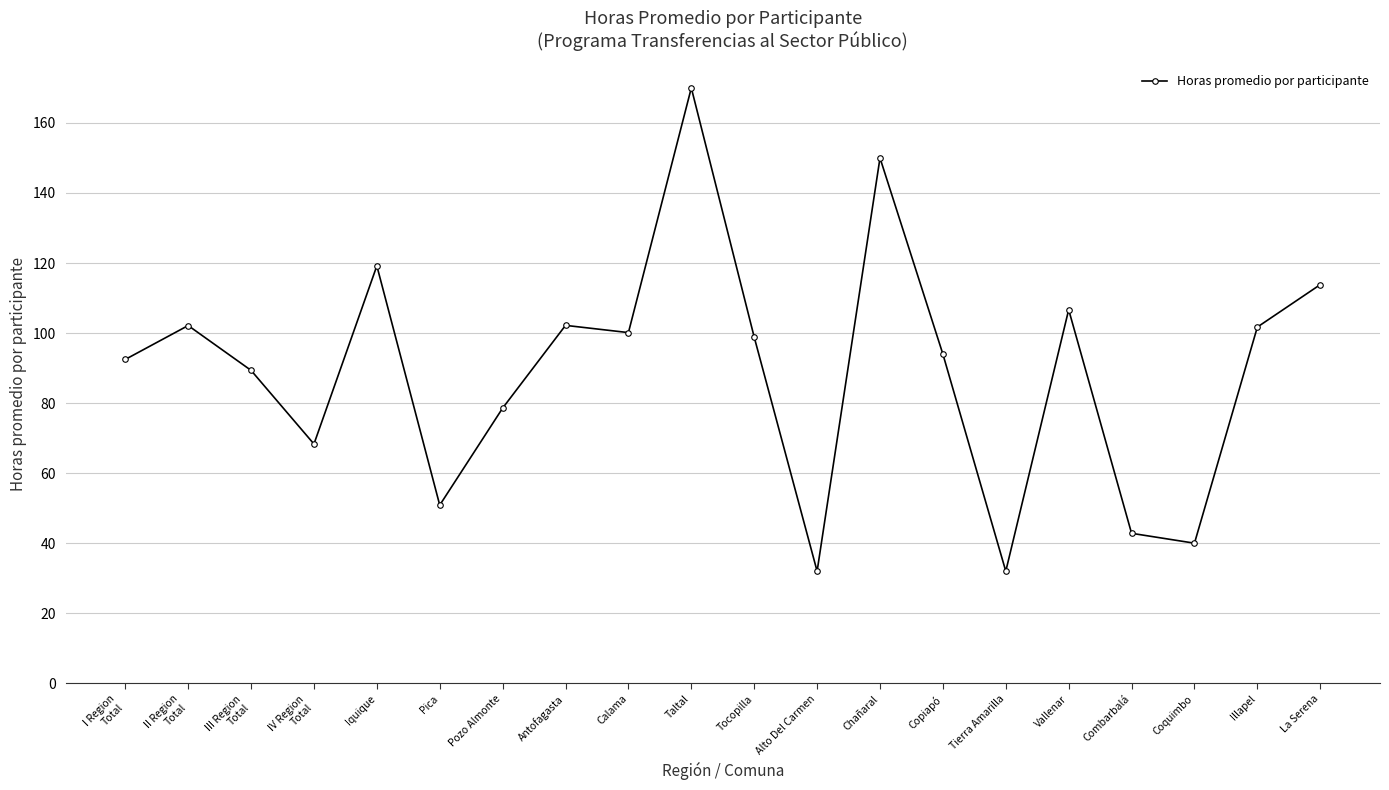

True or false: there are more than 1 points higher than both neighbors.

True